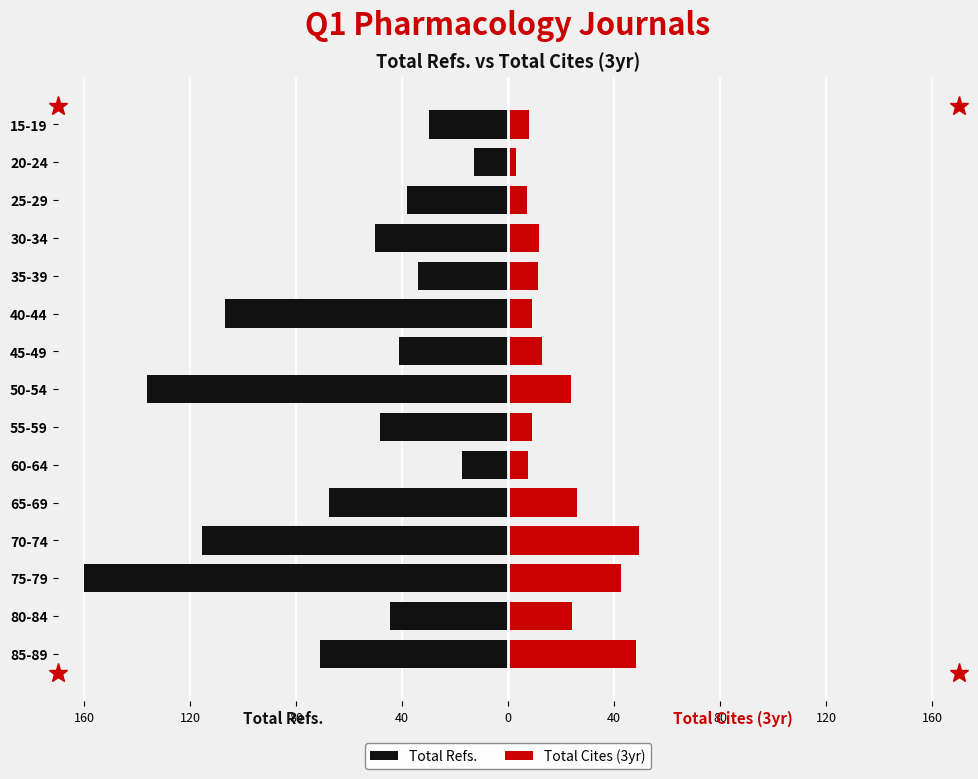

How many data points does each series have?

15